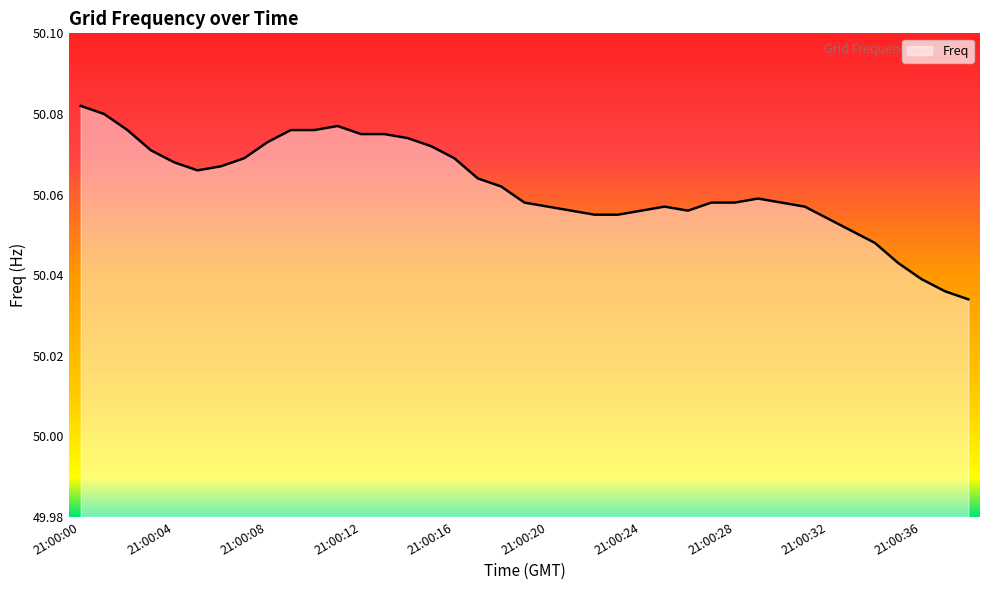

Reading right to left, transcribe all the data shown in this chart.

50.0	50.0	50.0	50.0	50.0	50.1	50.1	50.1	50.1	50.1	50.1	50.1	50.1	50.1	50.1	50.1	50.1	50.1	50.1	50.1	50.1	50.1	50.1	50.1	50.1	50.1	50.1	50.1	50.1	50.1	50.1	50.1	50.1	50.1	50.1	50.1	50.1	50.1	50.1